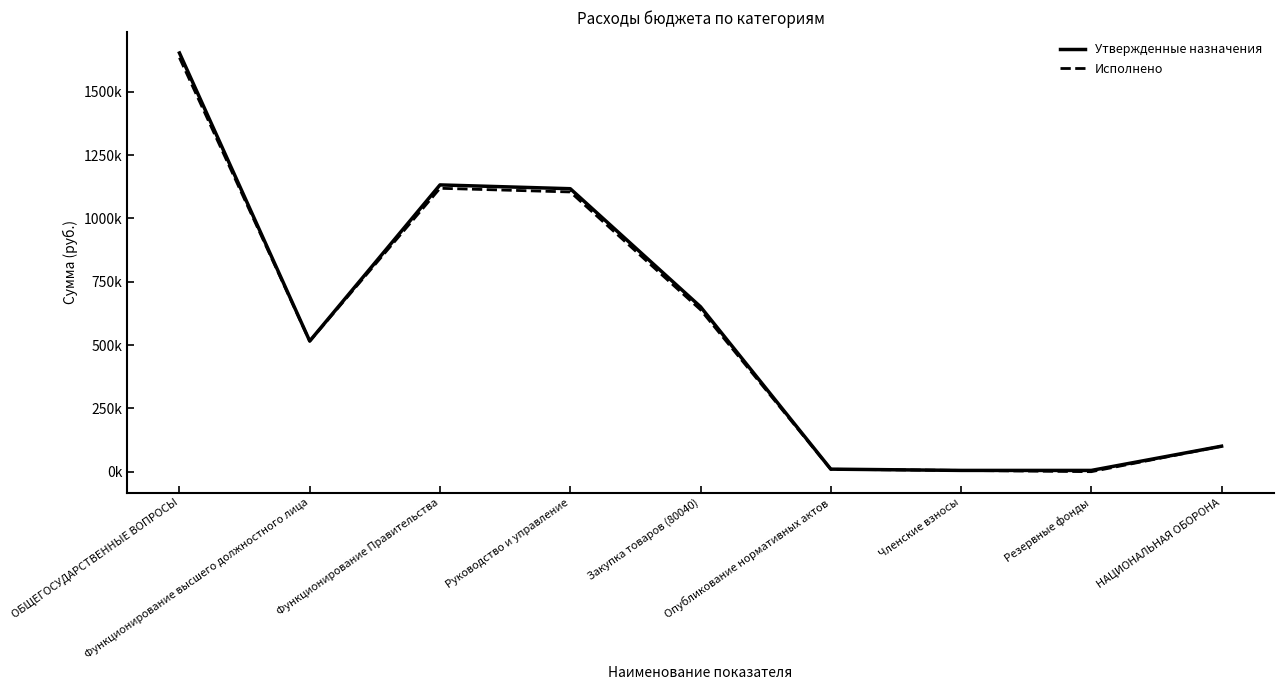

Where is the first local maximum for Утвержденные назначения?

Функционирование Правительства